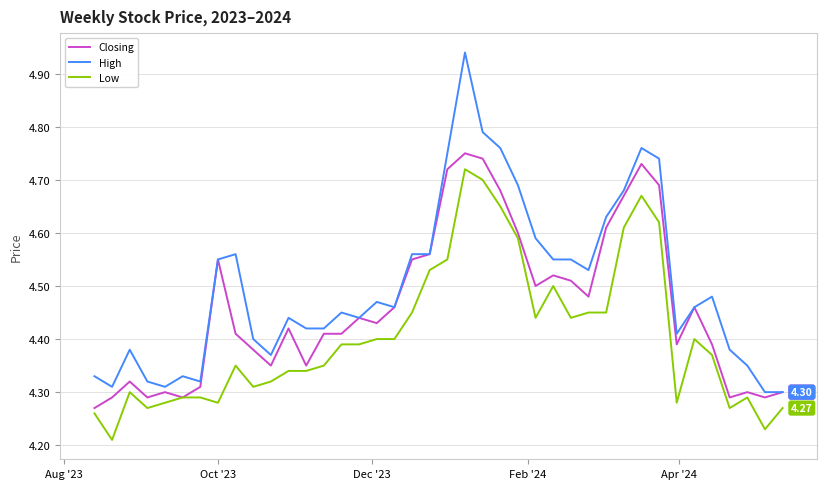

Rank the series by their average value, from highest to lowest.

High, Closing, Low